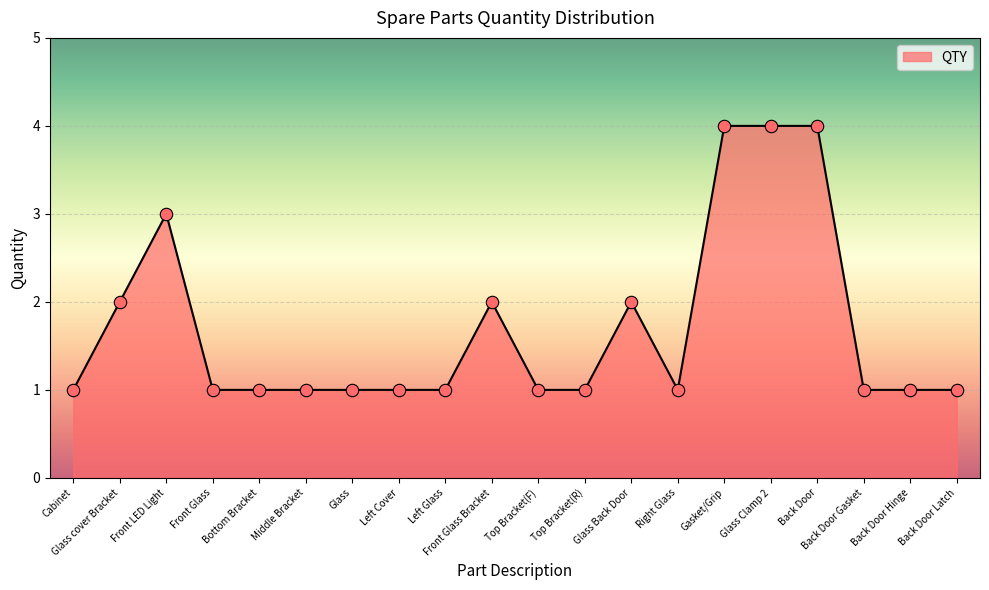

Which has a higher value, Gasket/Grip or Left Cover?

Gasket/Grip